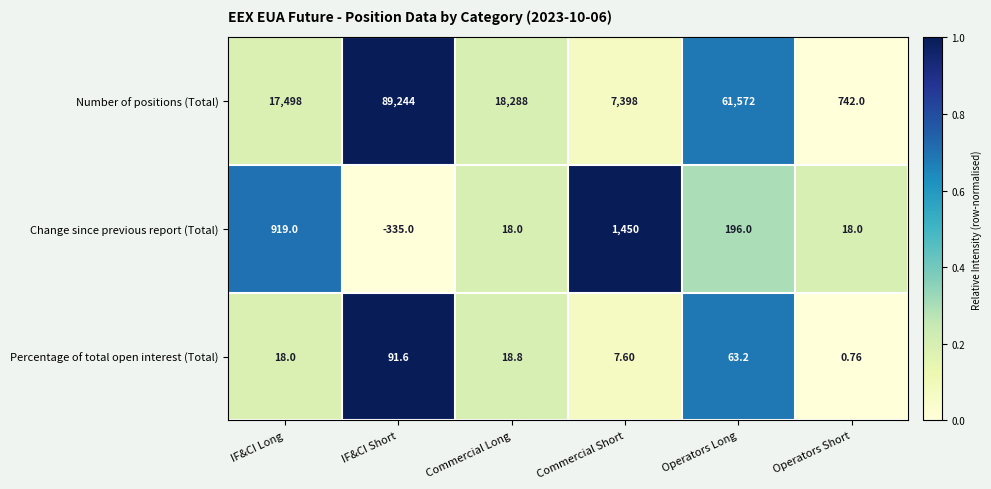

Which series has the largest total across all categories?

Number of positions (Total)